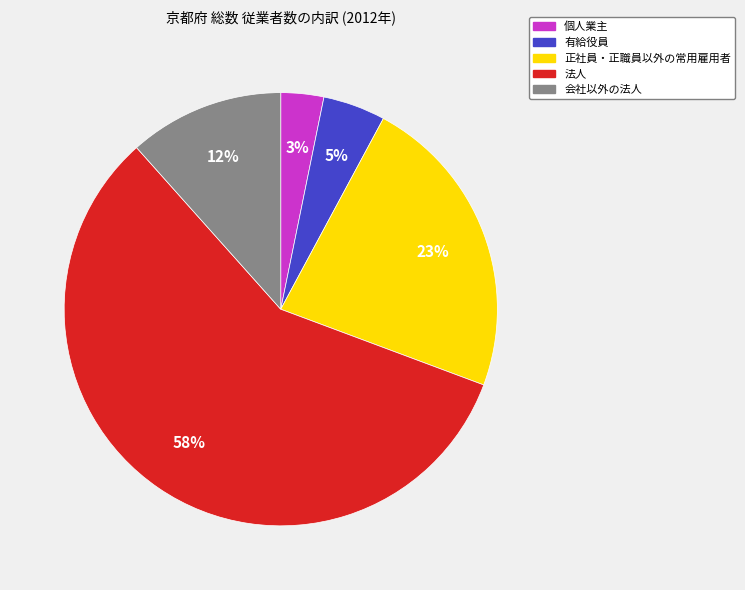

Which has a higher value, 正社員・正職員以外の常用雇用者 or 個人業主?

正社員・正職員以外の常用雇用者